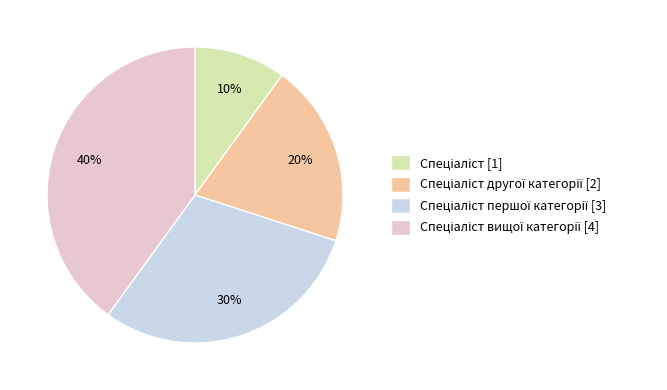

Is there any slice that represents more than half of the pie?

No